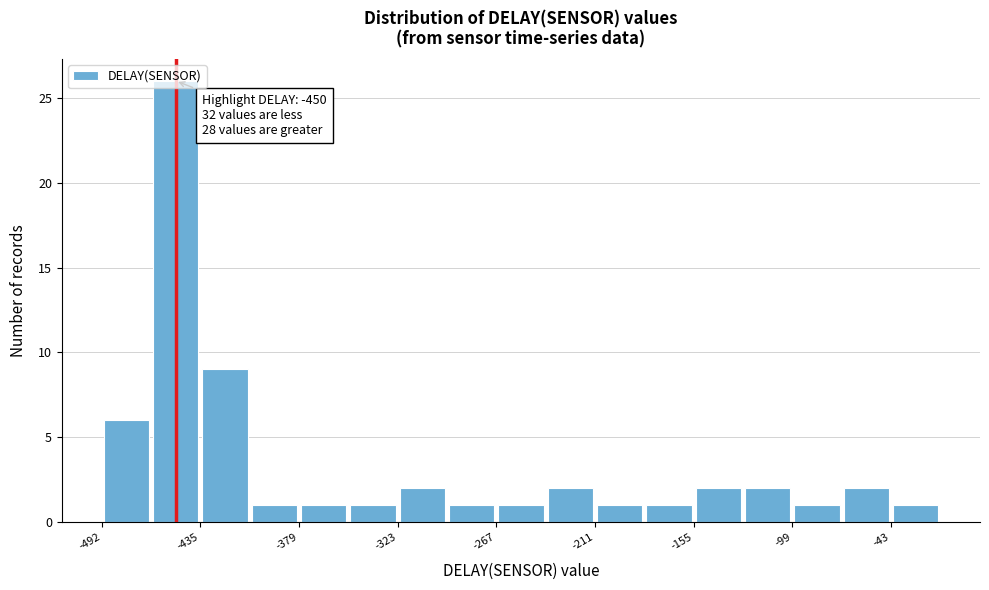

Around what value on the x-axis is the tallest bar? Give the approximate position of its centre, as read against the axis.

-450